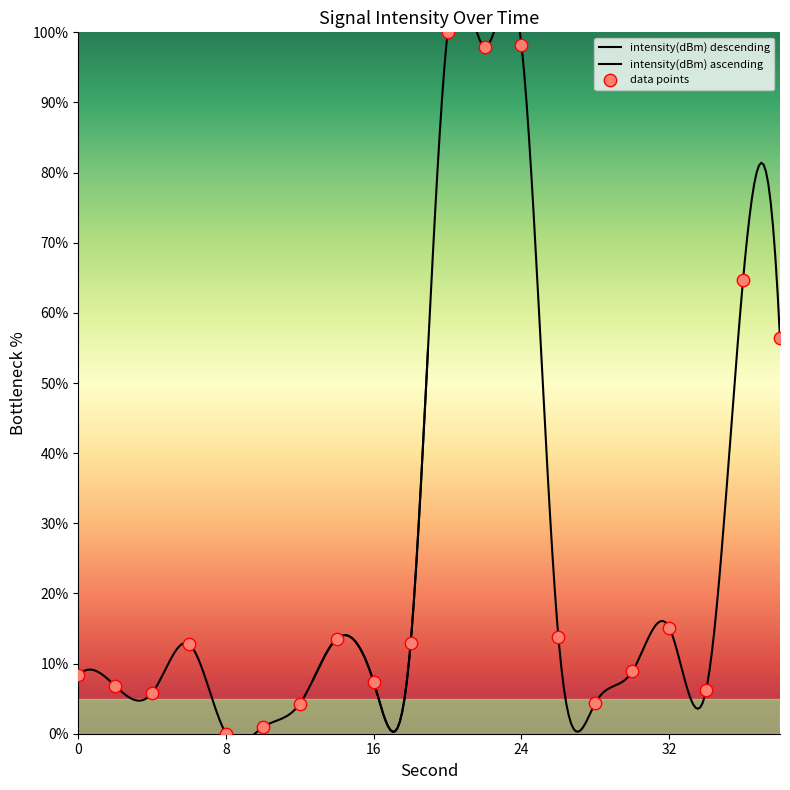

What is the change in value from 32 to 38?

+41.2